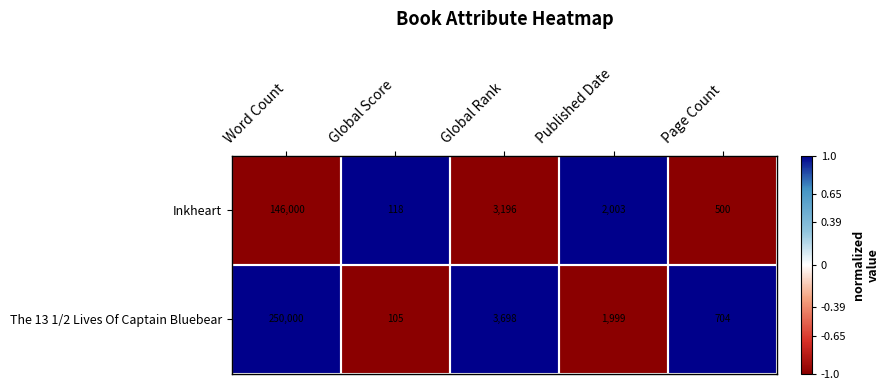

True or false: The 13 1/2 Lives Of Captain Bluebear has a value of 187 at Global Score.

False